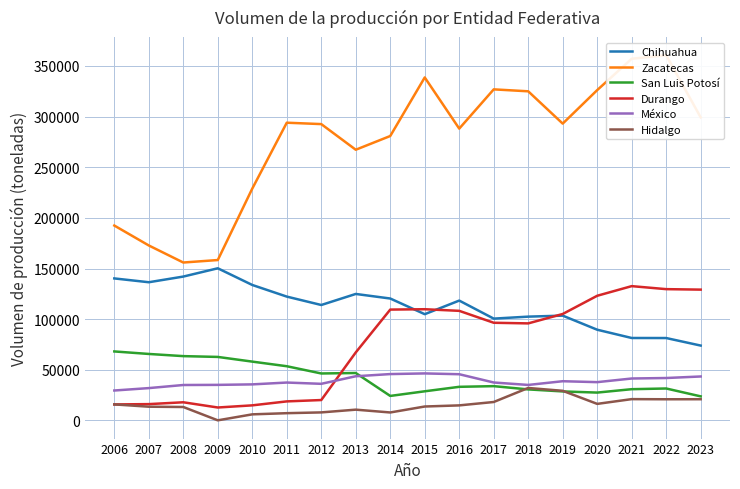

Count the number of categories in the chart.

18